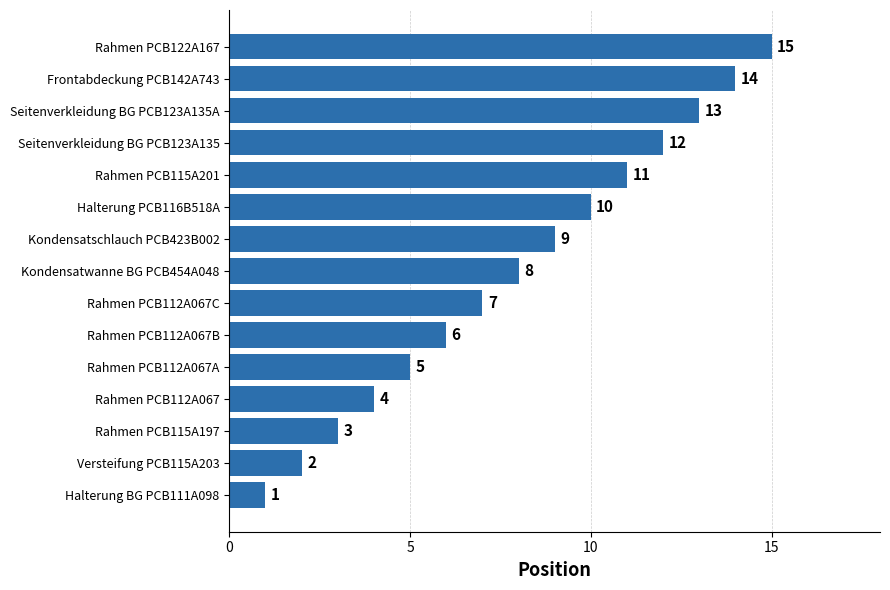

What is the sum of all values?

120